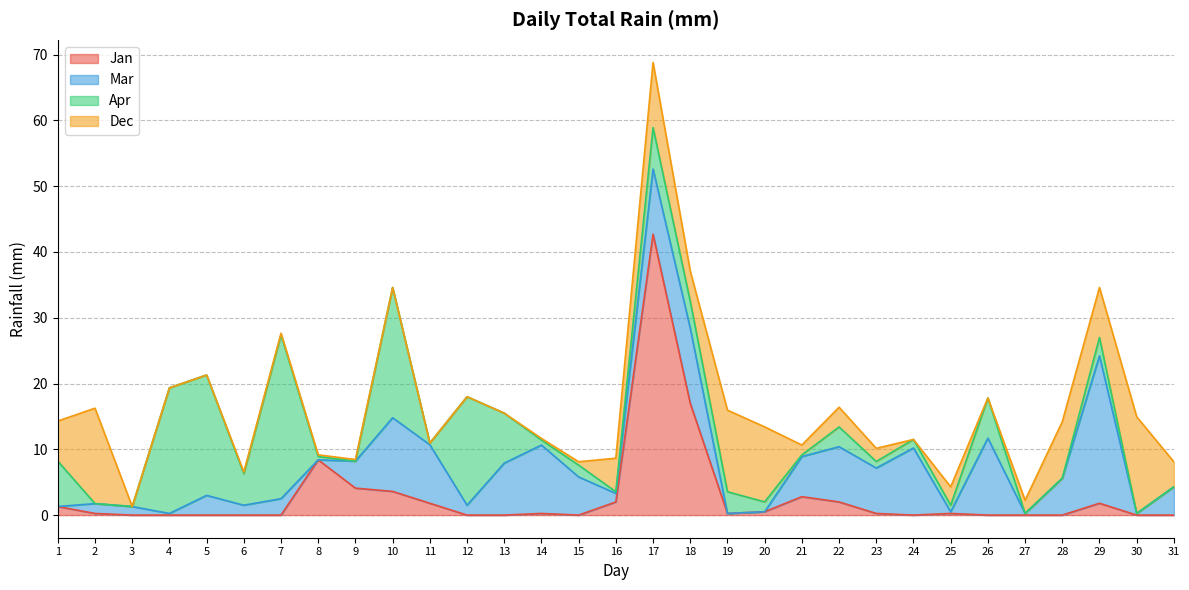

Reading right to left, extract all data points from this chart.

Jan: 31=0.0	30=0.0	29=1.8	28=0.0	27=0.0	26=0.0	25=0.2	24=0.0	23=0.2	22=2.0	21=2.8	20=0.5	19=0.2	18=17.0	17=42.7	16=2.0	15=0.0	14=0.2	13=0.0	12=0.0	11=1.8	10=3.6	9=4.1	8=8.4	7=0.0	6=0.0	5=0.0	4=0.0	3=0.0	2=0.2	1=1.3
Mar: 31=4.3	30=0.2	29=22.4	28=5.6	27=0.2	26=11.7	25=0.2	24=10.2	23=6.9	22=8.4	21=6.1	20=0.0	19=0.0	18=11.4	17=9.9	16=1.3	15=5.8	14=10.4	13=7.9	12=1.5	11=8.9	10=11.2	9=4.1	8=0.0	7=2.5	6=1.5	5=3.0	4=0.2	3=1.3	2=1.5	1=0.0
Apr: 31=0.0	30=0.0	29=2.8	28=0.0	27=0.0	26=6.1	25=1.0	24=1.3	23=1.0	22=3.0	21=0.2	20=1.5	19=3.3	18=4.1	17=6.3	16=0.2	15=1.8	14=0.8	13=7.6	12=16.5	11=0.2	10=19.8	9=0.0	8=0.5	7=24.9	6=4.8	5=18.3	4=19.1	3=0.0	2=0.0	1=6.9
Dec: 31=3.8	30=14.7	29=7.6	28=8.6	27=2.0	26=0.0	25=2.8	24=0.0	23=2.0	22=3.0	21=1.5	20=11.4	19=12.4	18=4.6	17=9.9	16=5.1	15=0.5	14=0.2	13=0.0	12=0.0	11=0.0	10=0.0	9=0.2	8=0.2	7=0.2	6=0.2	5=0.0	4=0.0	3=0.0	2=14.5	1=6.1